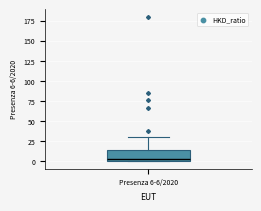

Where is the lower edge of the box for Presenza 6-6/2020 on the y-axis? The values are not printed on the chart, so give them approximately, as read against the axis.

0